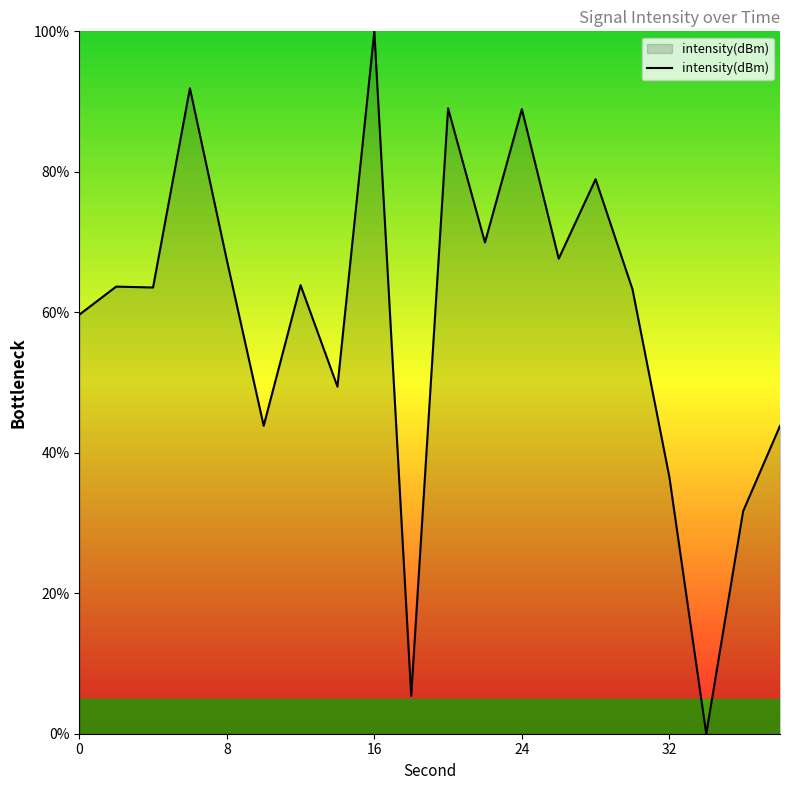

What is the maximum value shown in the chart?

100.0